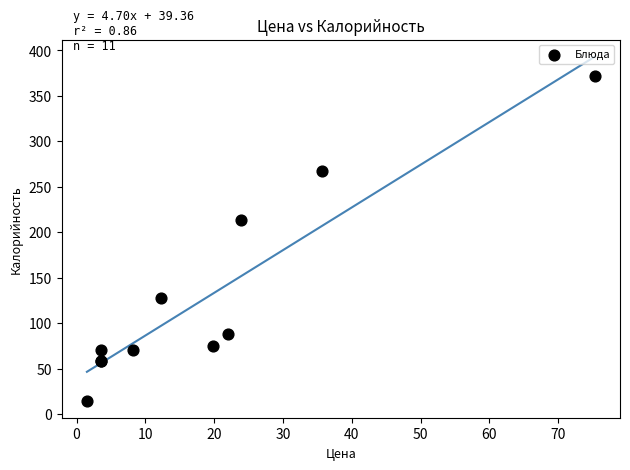

What Y value in the scatter plot is closest to 193?

213.3